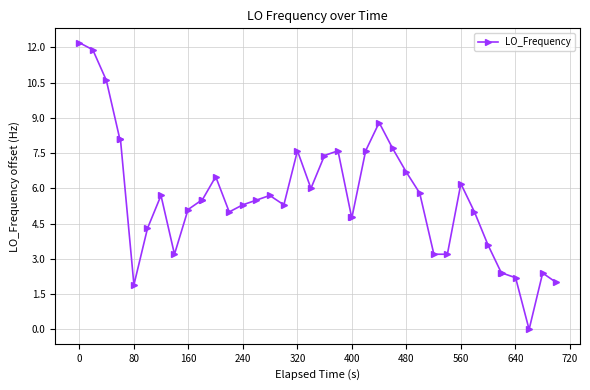

What is the value of the 17th point from the left?

5.7